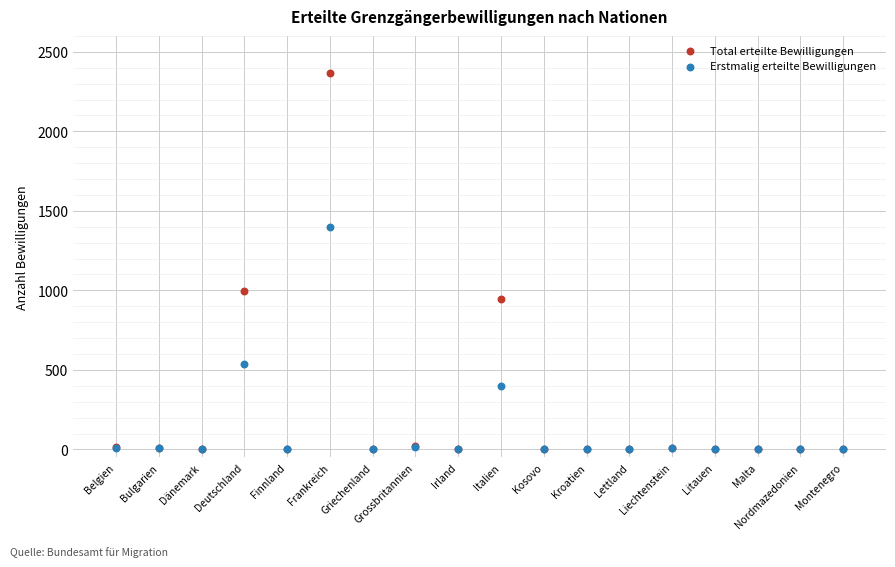

What are all the series names shown in the legend?

Total erteilte Bewilligungen, Erstmalig erteilte Bewilligungen